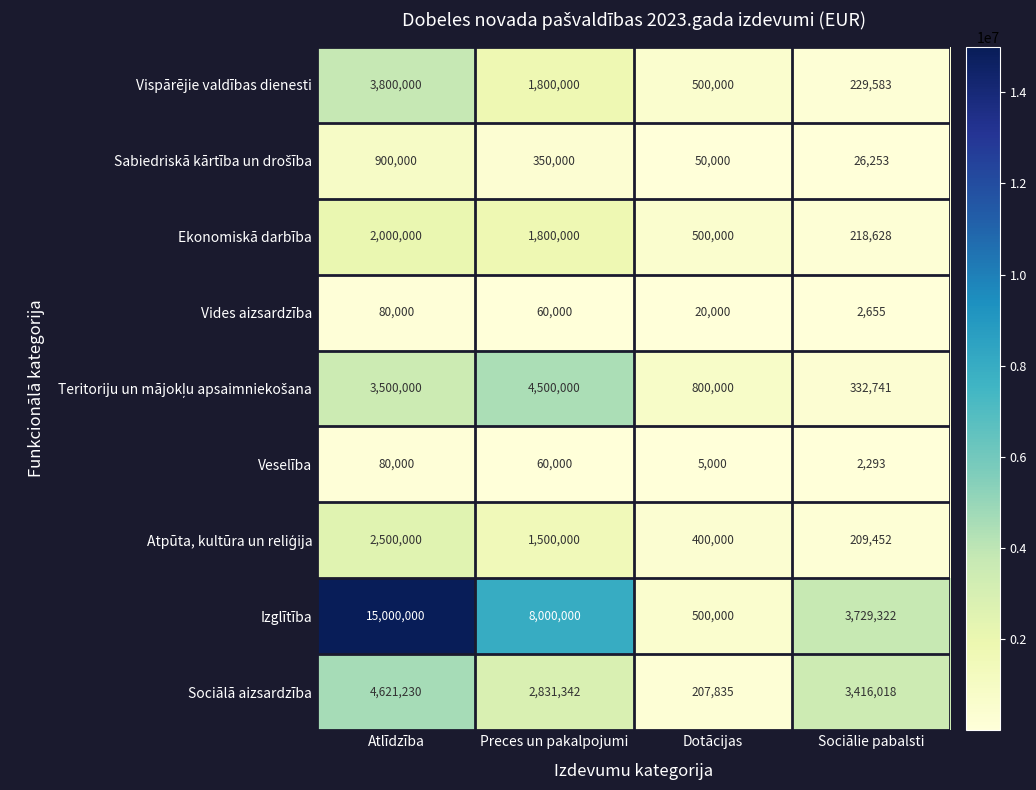

Which series has the largest total across all categories?

Izglītība